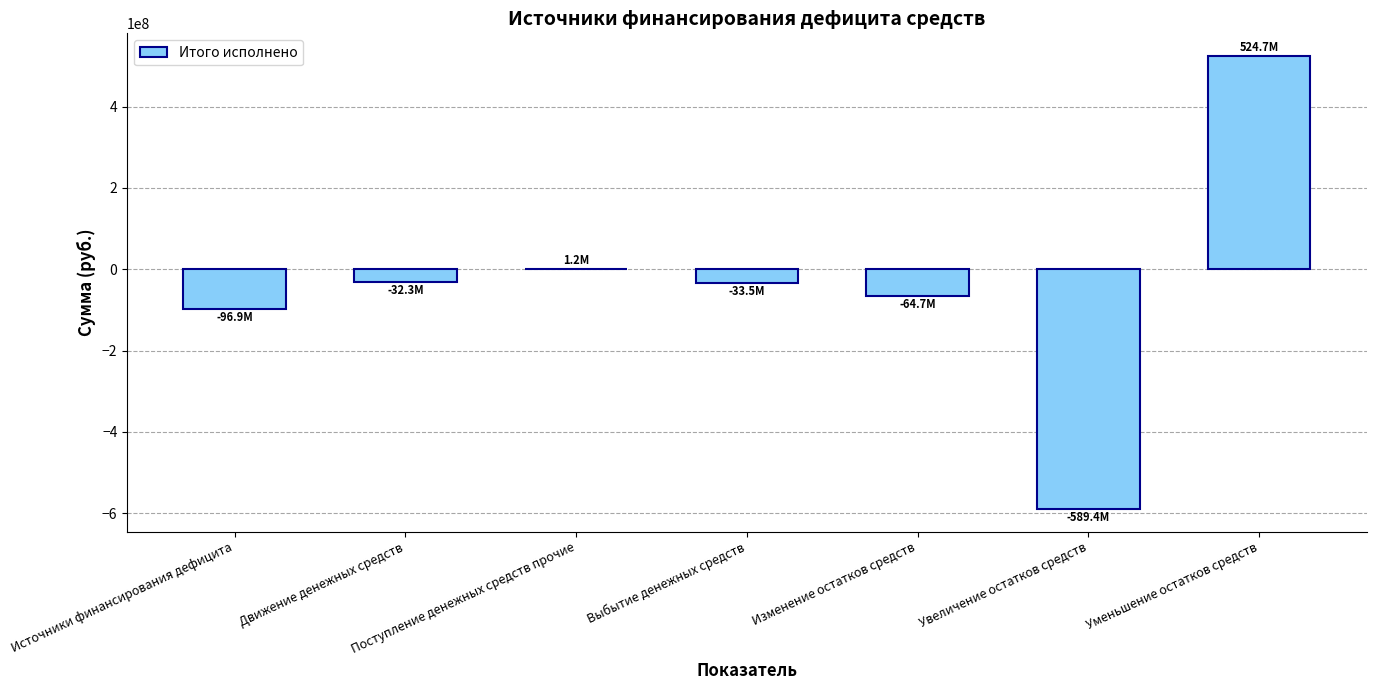

Which label corresponds to the largest value in the chart?

Уменьшение остатков средств